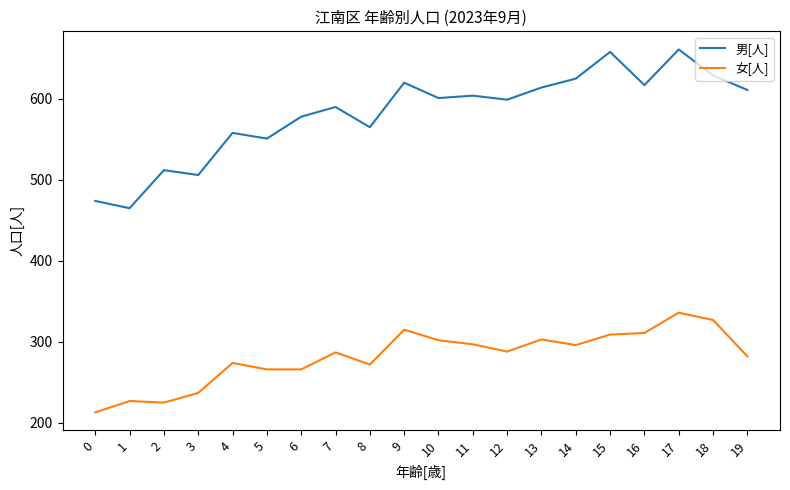

What is the maximum value shown in the chart?

661